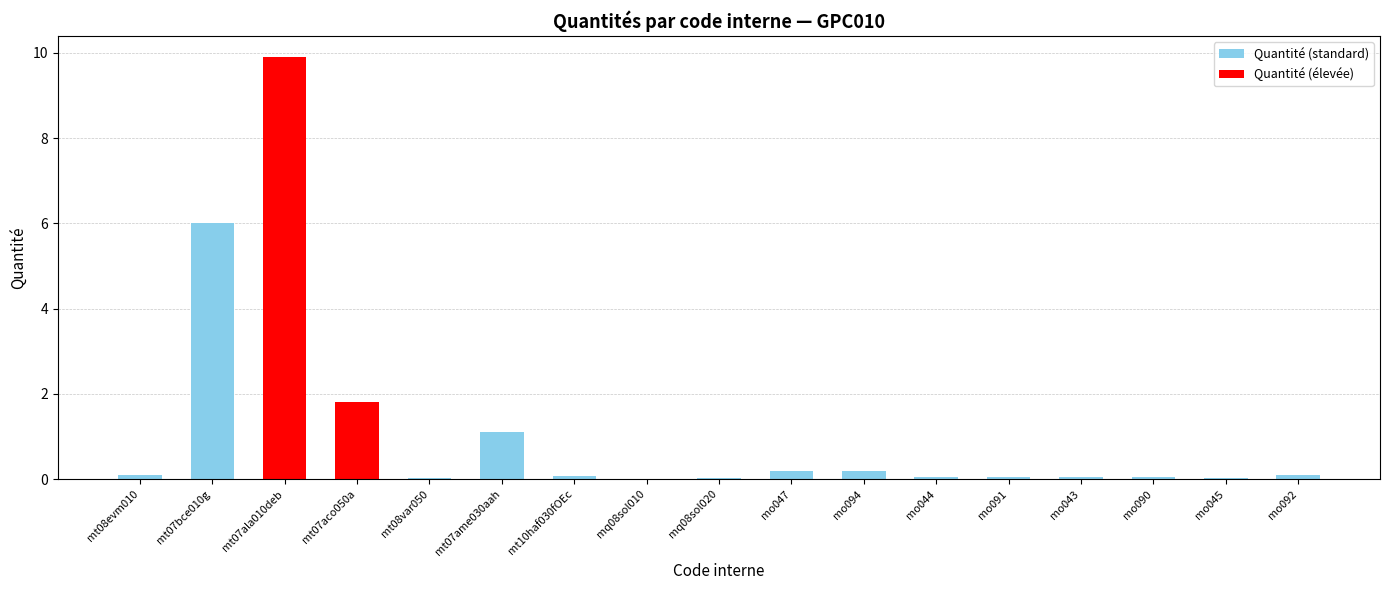

The chart shows a value of 0.2 at mo094. True or false?

True